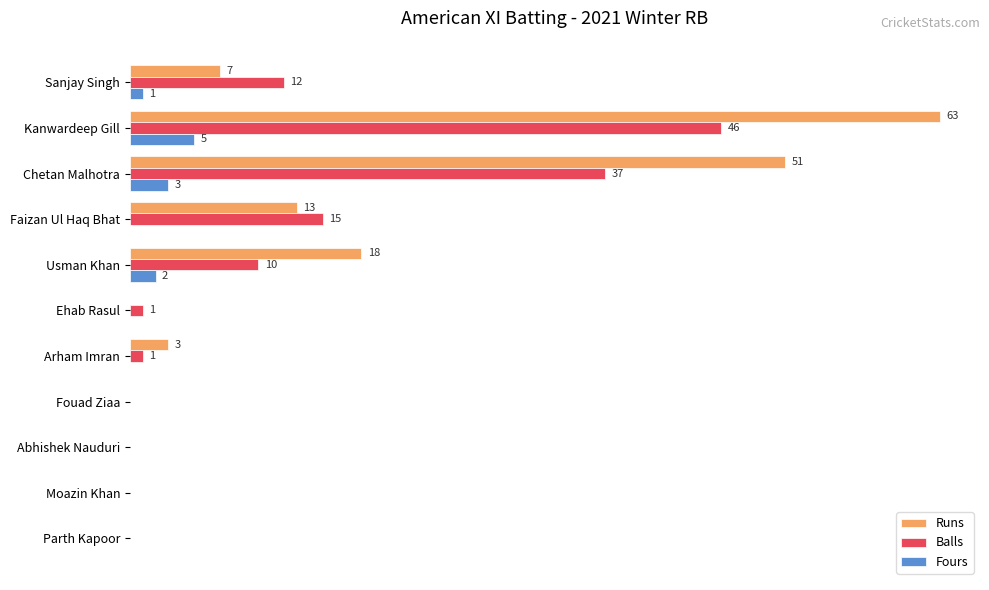

Which series has the widest spread of values?

Runs